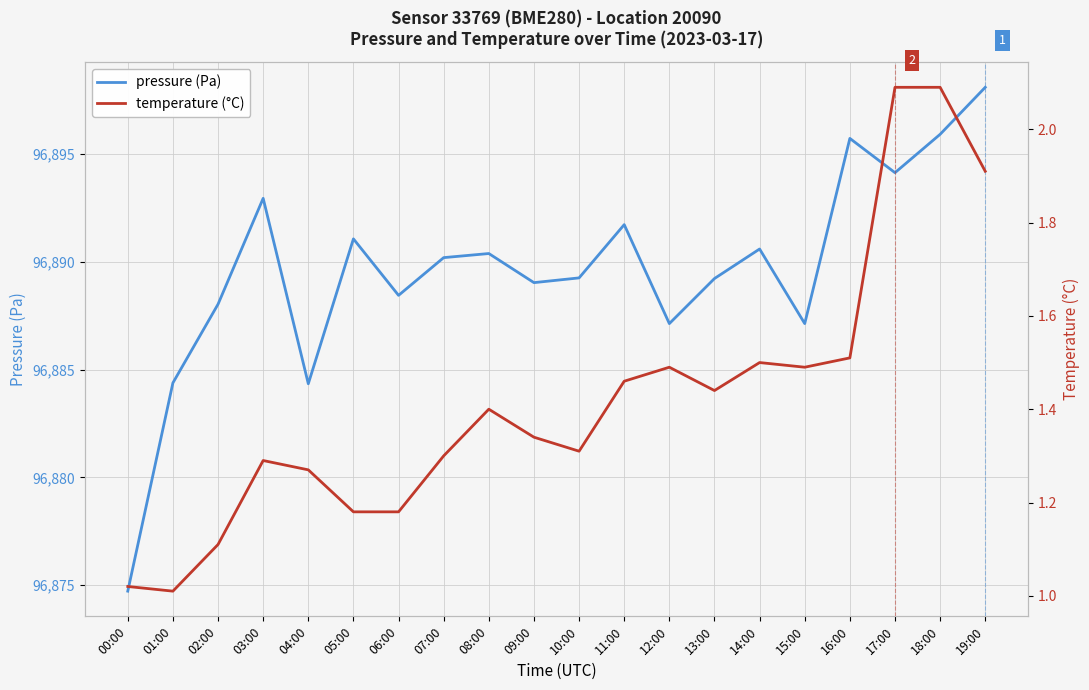

The value of temperature (°C) at 05:00 is 1.2. True or false?

True